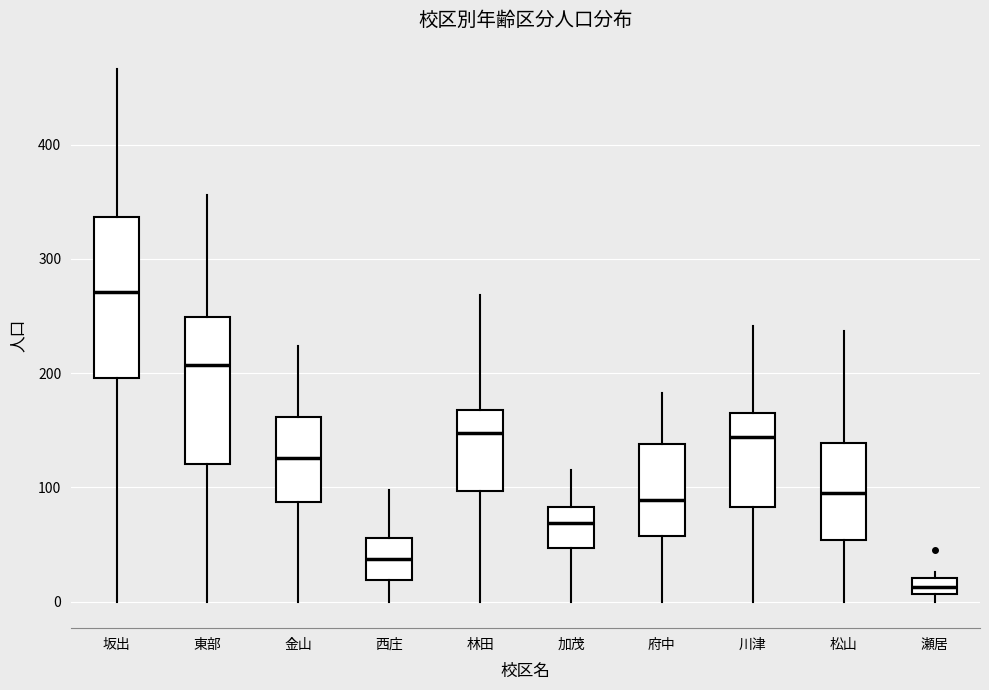

Where is the upper edge of the box for 坂出 on the y-axis? The values are not printed on the chart, so give them approximately, as read against the axis.

340